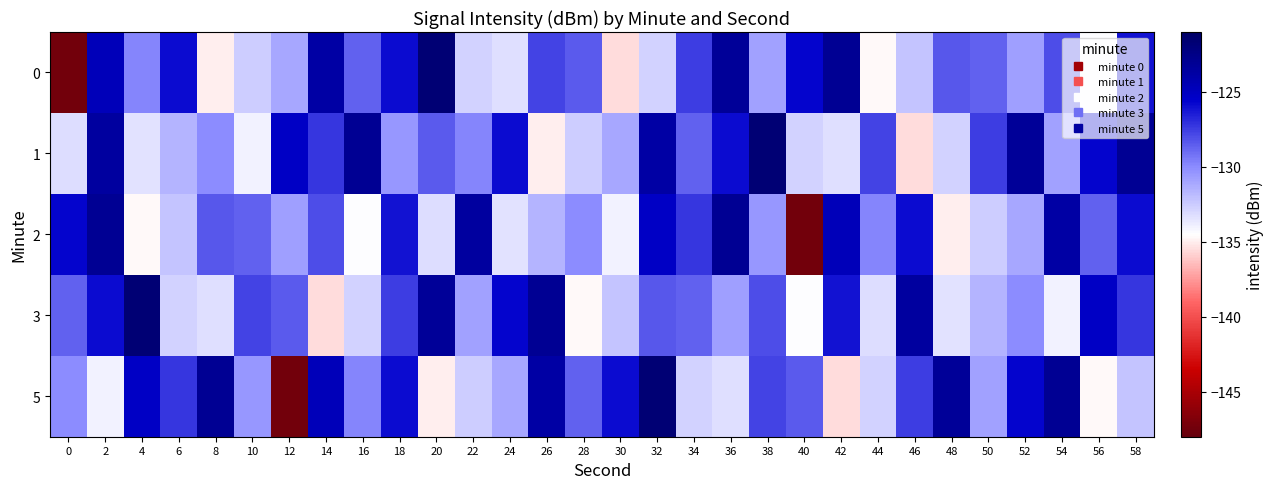

Rank the series at 44 from highest to lowest value.

1, 2, 5, 3, 0